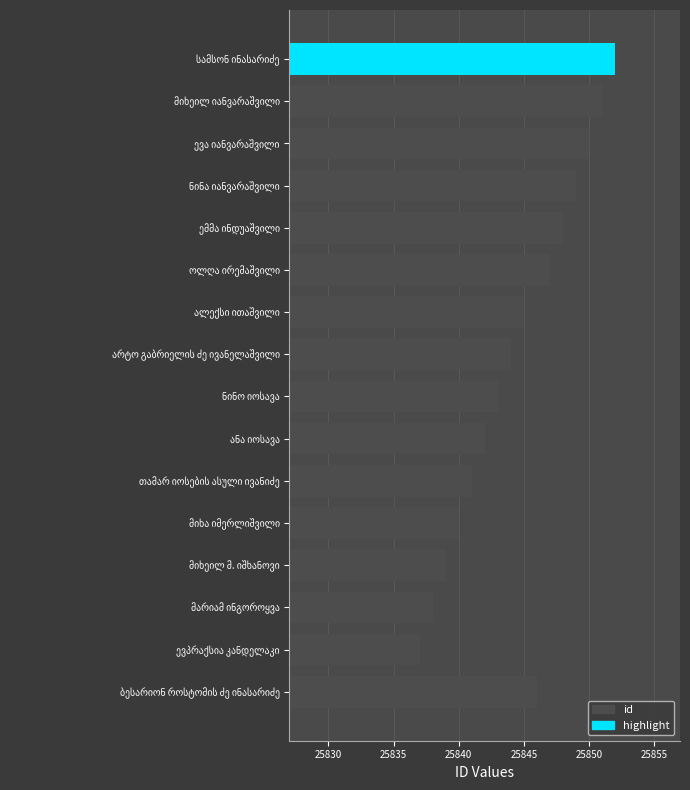

Reading top to bottom, extract all data points from this chart.

25852	25851	25850	25849	25848	25847	25845	25844	25843	25842	25841	25840	25839	25838	25837	25846